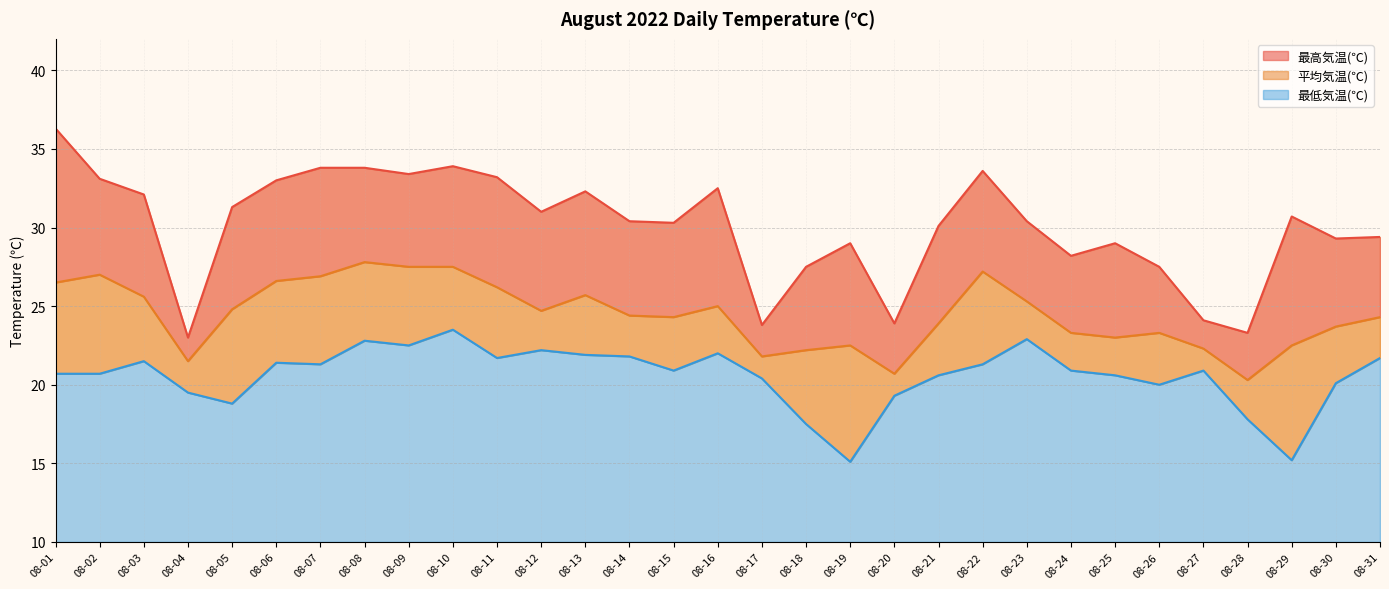

What is the greatest value displayed?

36.3